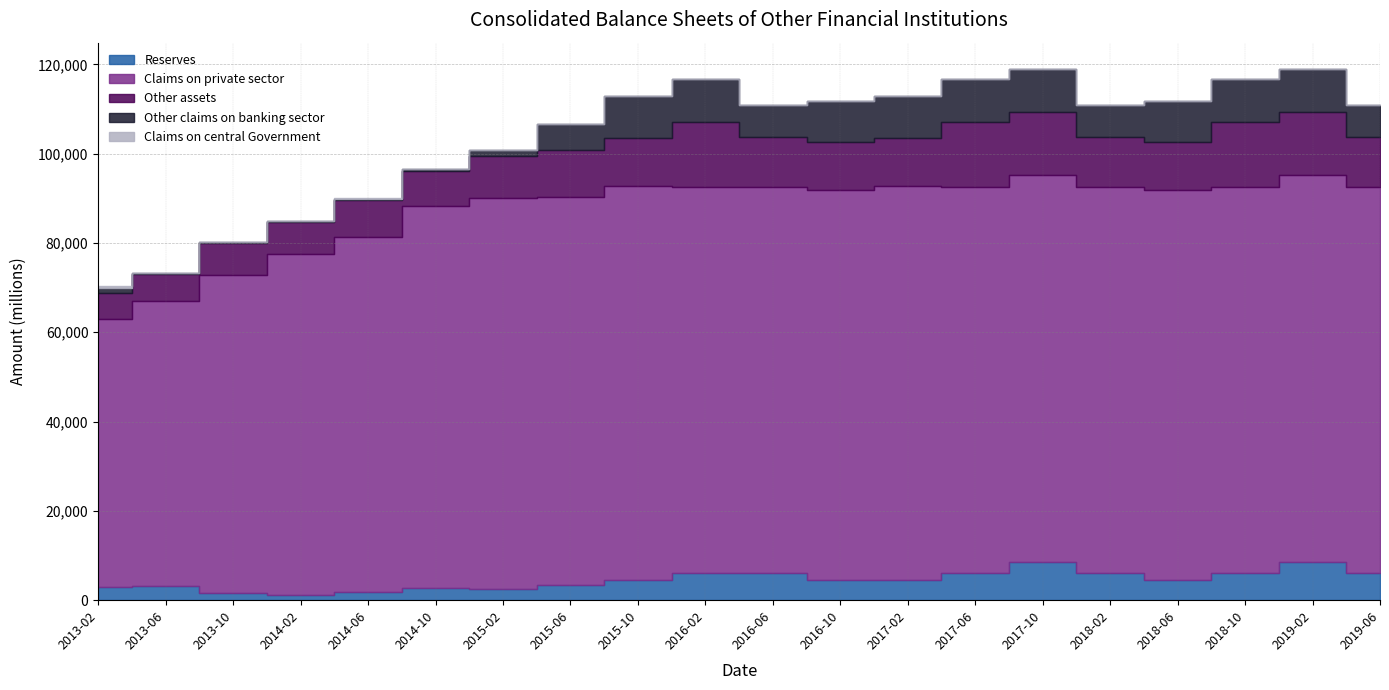

Which category has the lowest value across all series?

2013-10